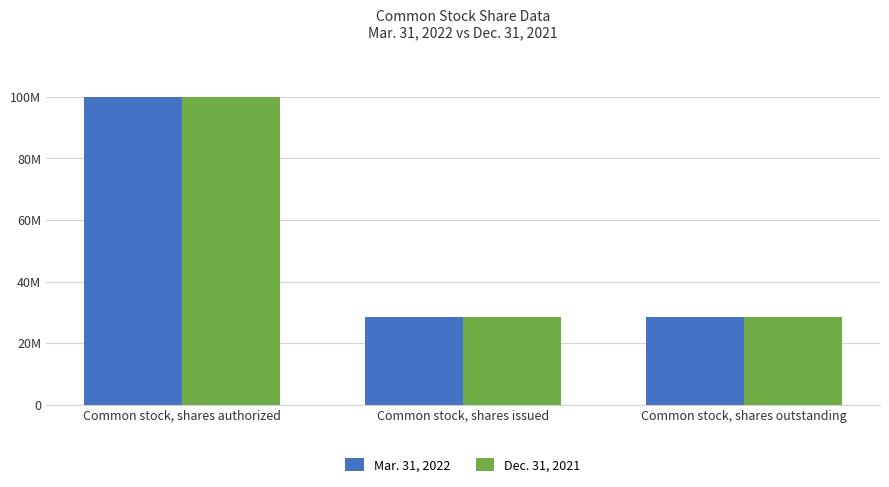

Does the chart contain any negative values?

No